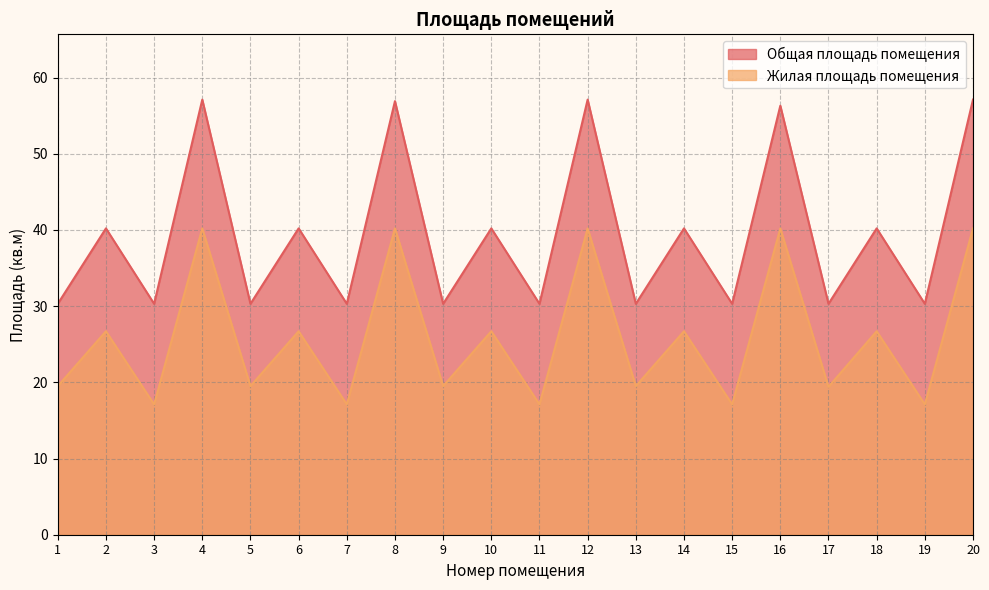

What are all the series names shown in the legend?

Общая площадь помещения, Жилая площадь помещения